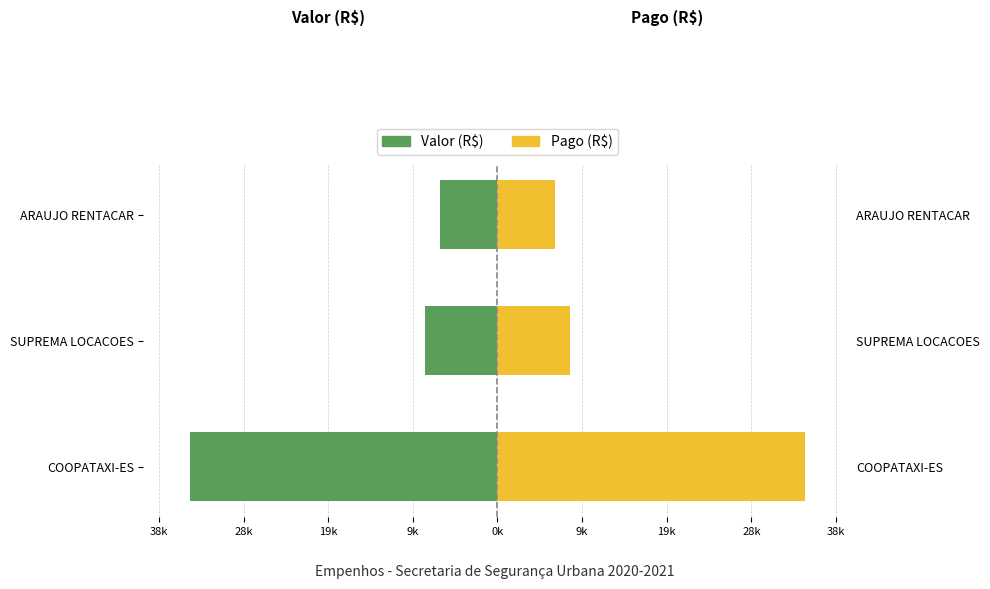

At how many categories does at least one series exceed -13?

3